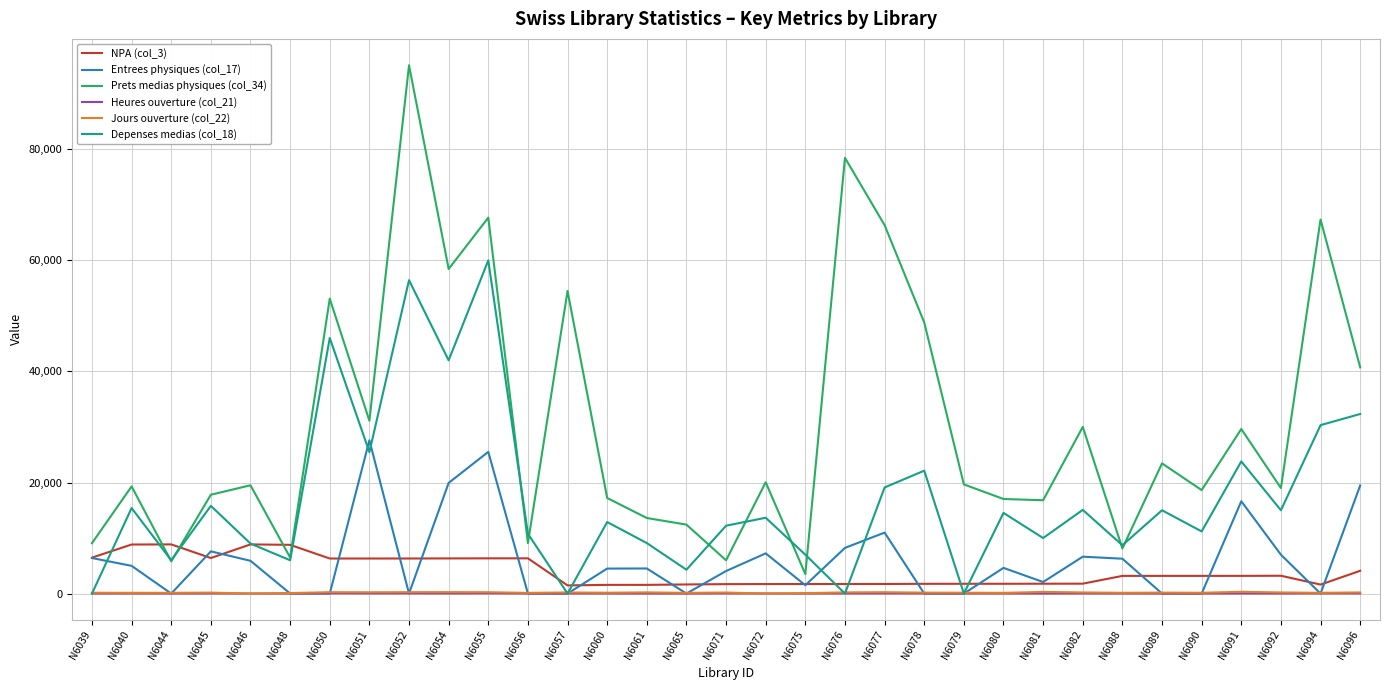

Is the value of Prets medias physiques (col_34) at N6094 greater than the value of NPA (col_3) at N6090?

Yes